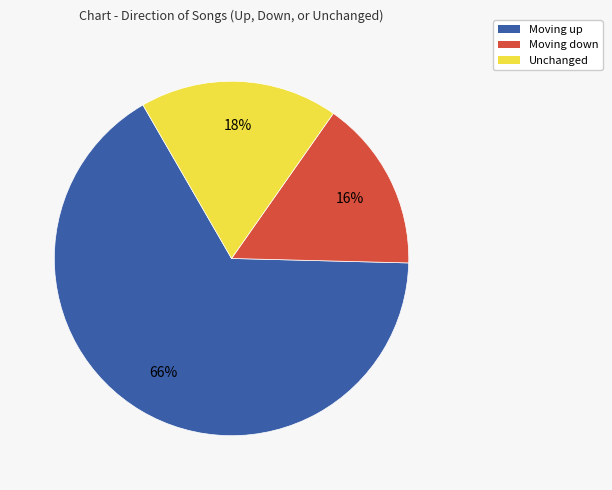

To the nearest percent, what is the average slice percentage?

33%